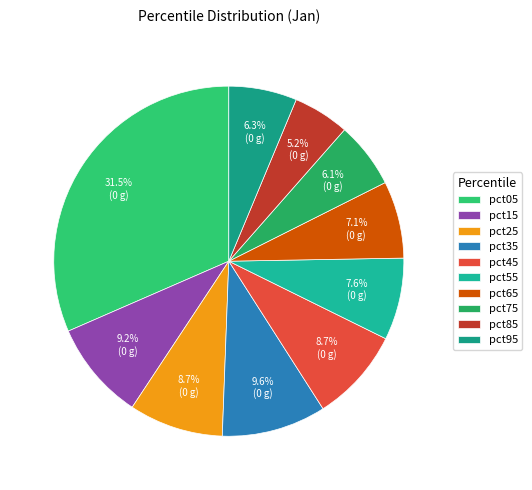

Which category has the smallest portion of the pie?

pct85